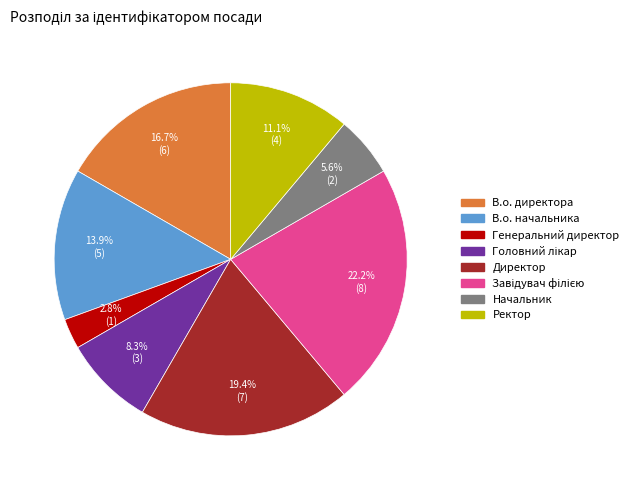

Approximately how many times larger is the value at В.о. начальника compared to Генеральний директор?

5.0